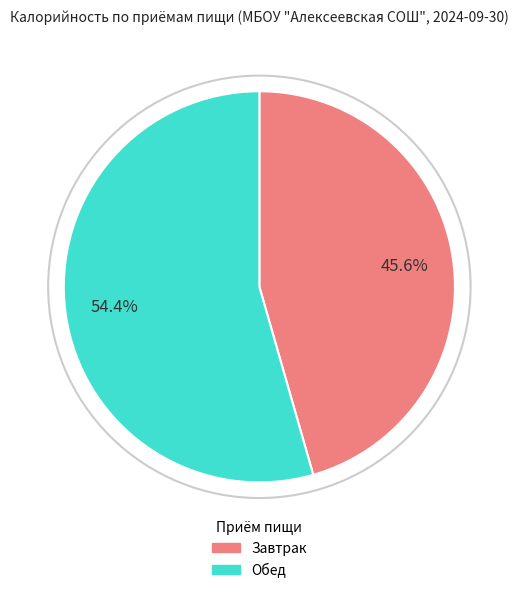

Which category accounts for the majority?

Обед